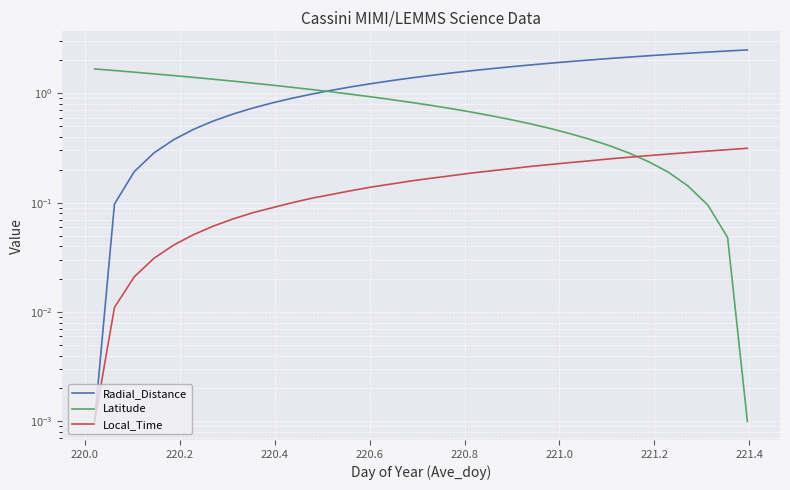

What are all the series names shown in the legend?

Radial_Distance, Latitude, Local_Time